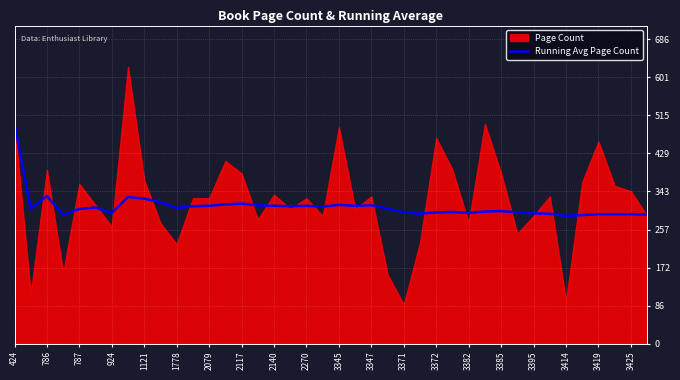

What is the lowest value of the Running Avg Page Count series?

288